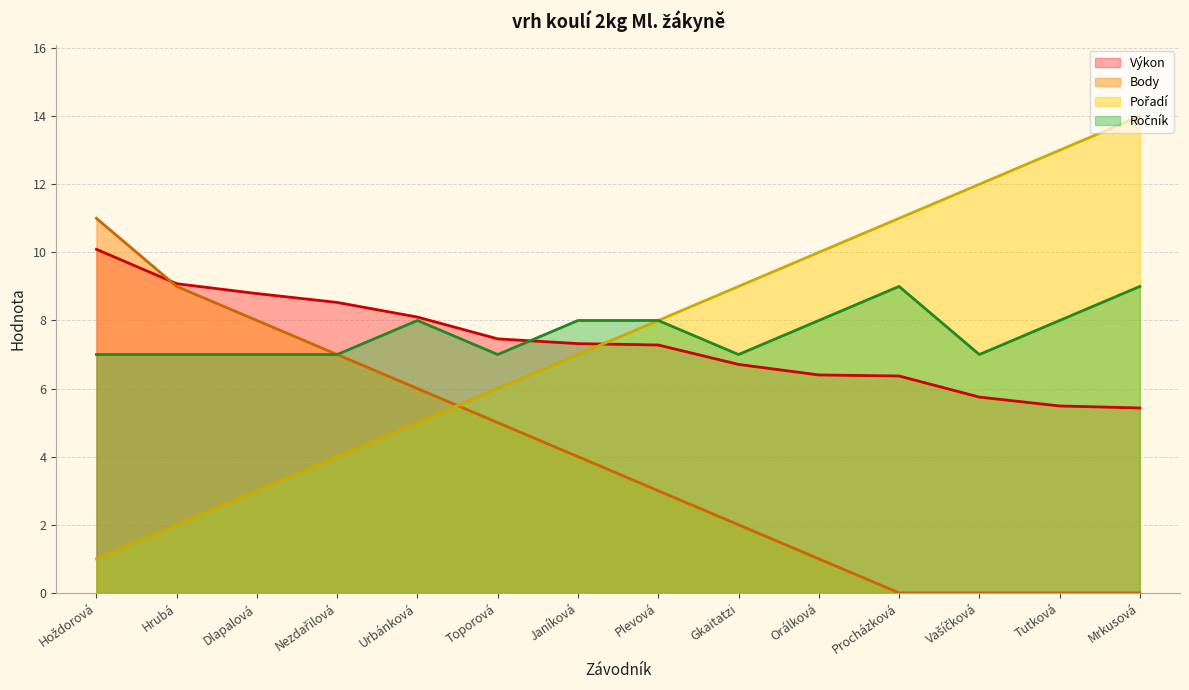

What is the sum of the Pořadí values at Tutková and Hrubá?

15.0